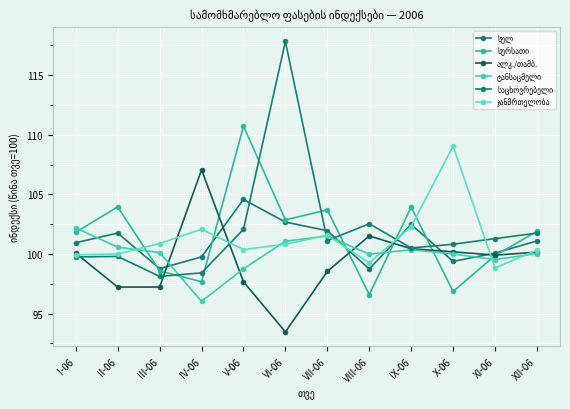

How many data points does each series have?

12